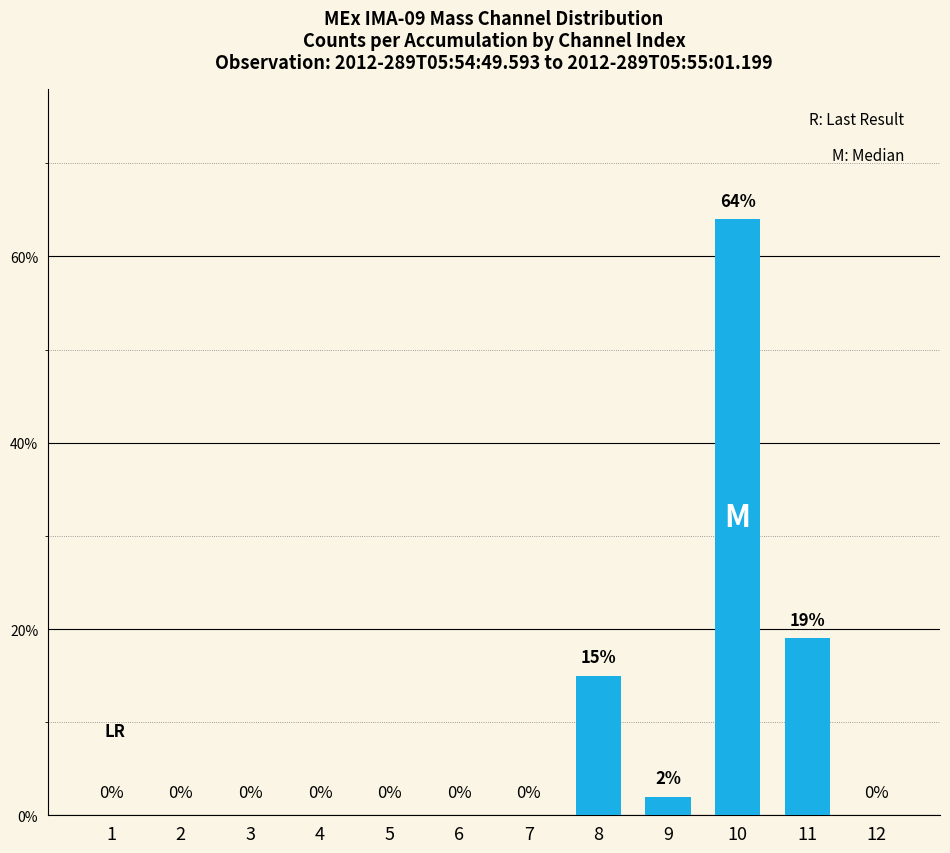

What is the maximum value shown in the chart?

64